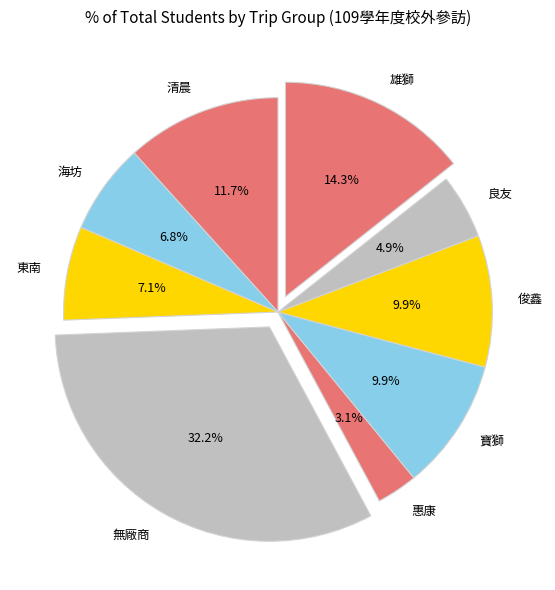

Does 海坊 account for over 50% of the chart?

No